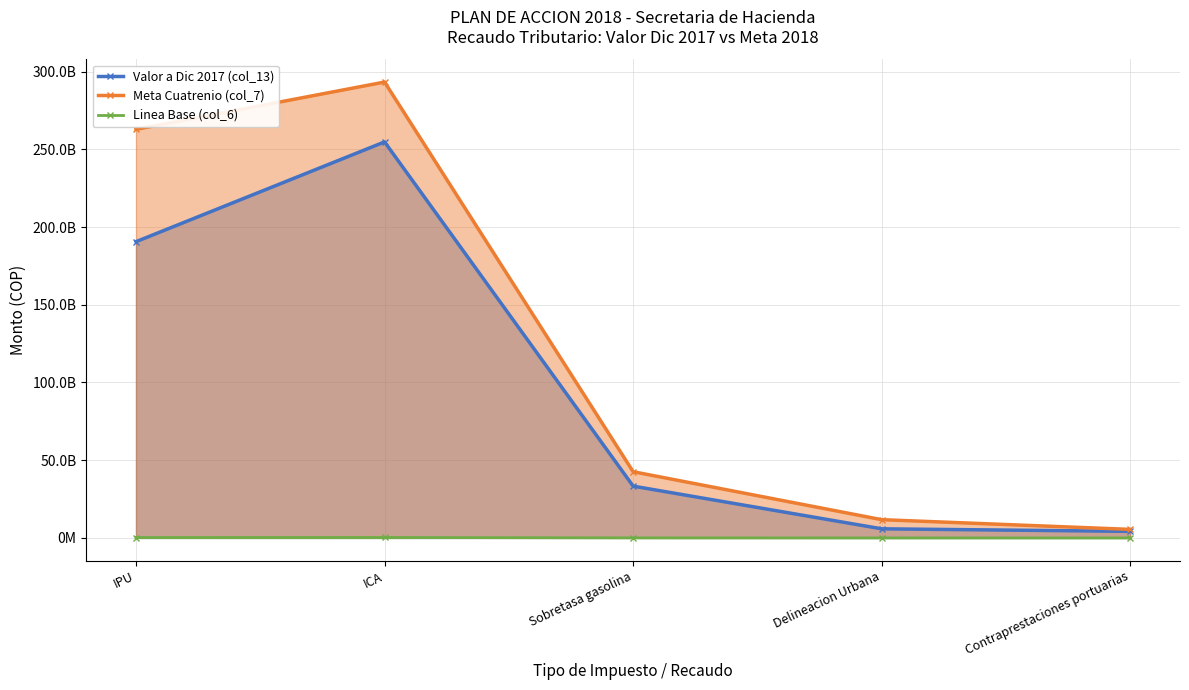

How many data points in Linea Base (col_6) are above 42590500?

3